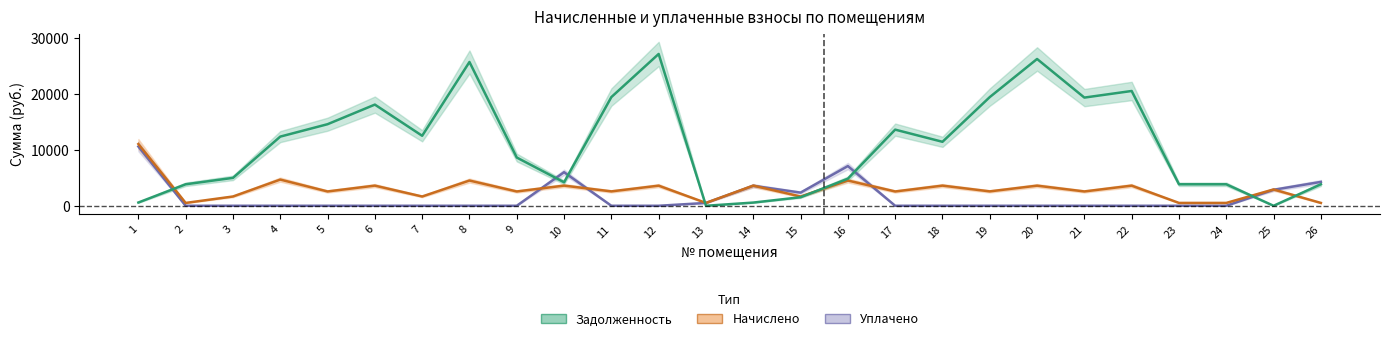

How many data points in задолженность are less than 11464?

13